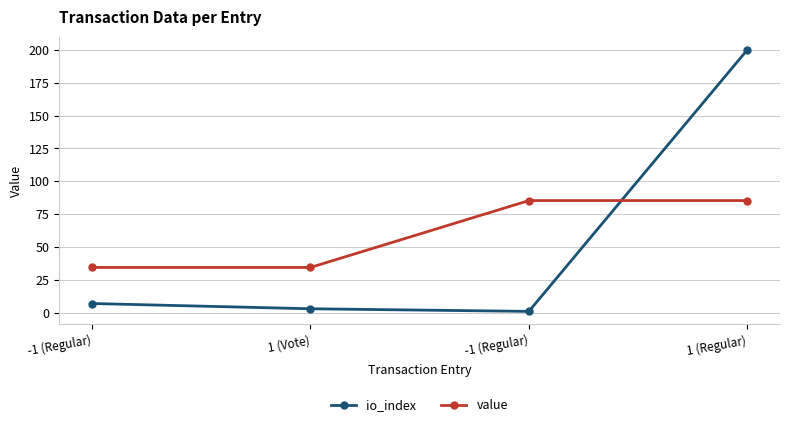

What are all the series names shown in the legend?

io_index, value